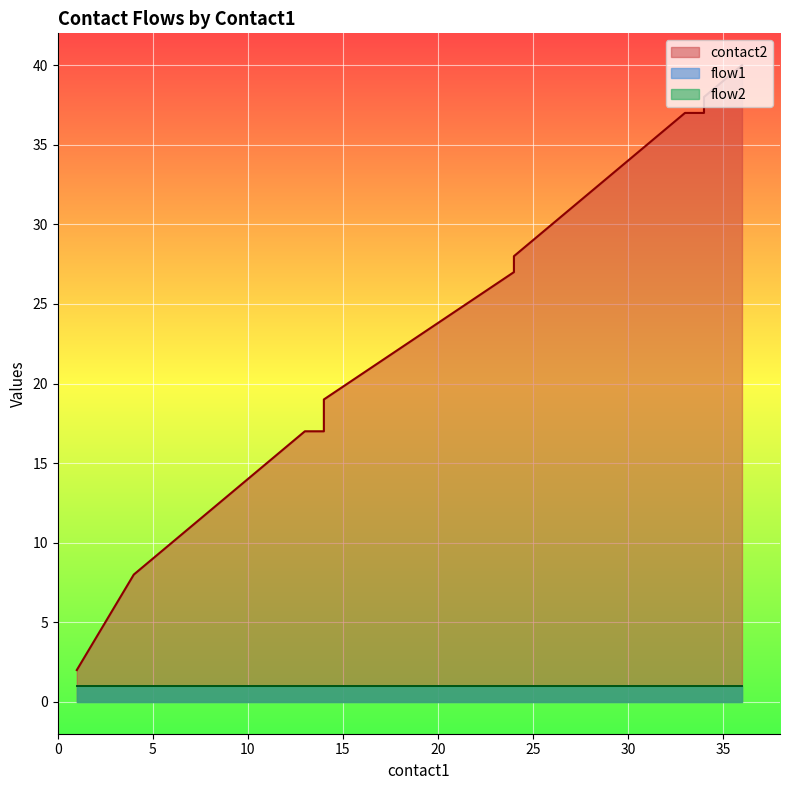

True or false: contact2 has a value of 10 at 6.

True